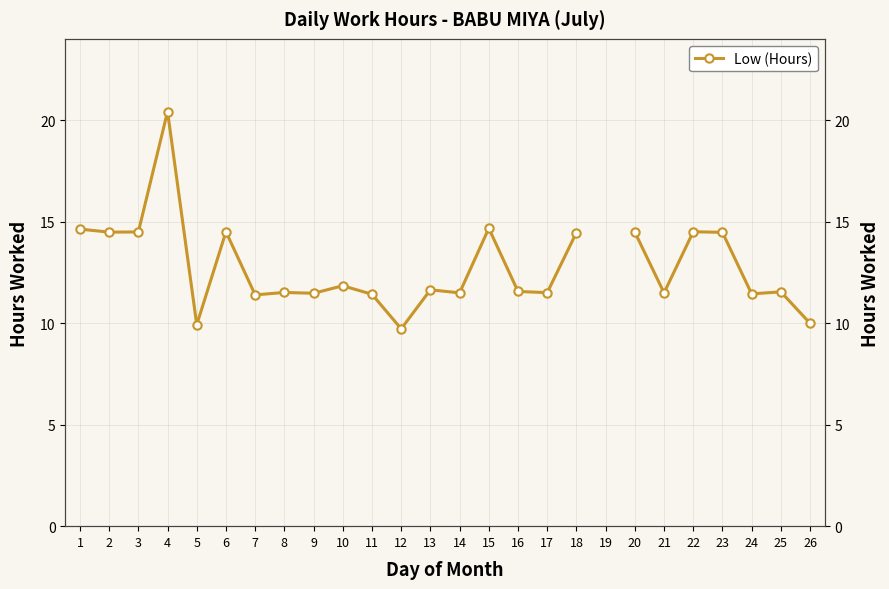

What is the value of the 22nd point from the left?

14.5